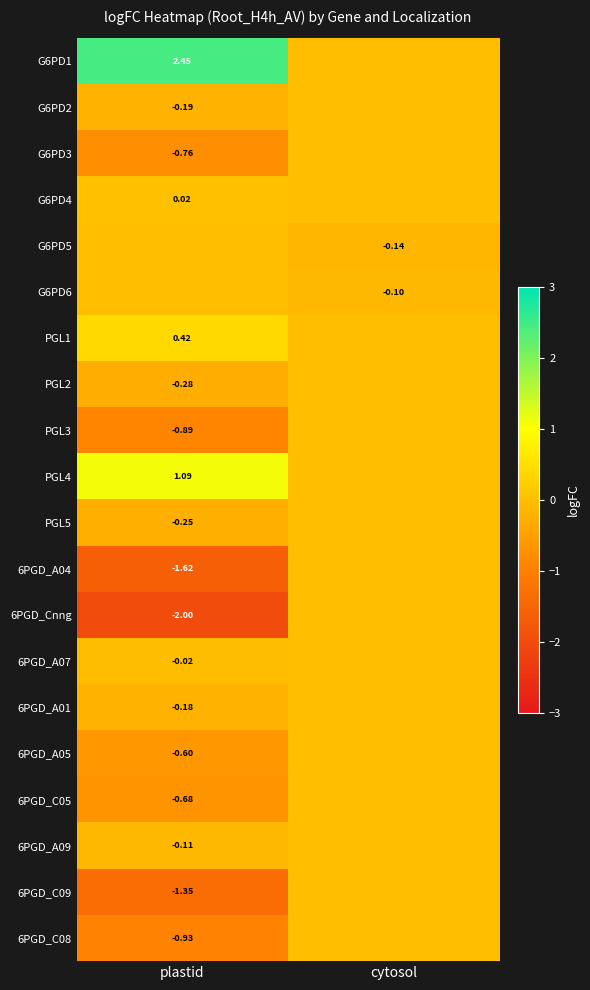

Is the value of 6PGD_C05 at plastid greater than the value of G6PD5 at cytosol?

No